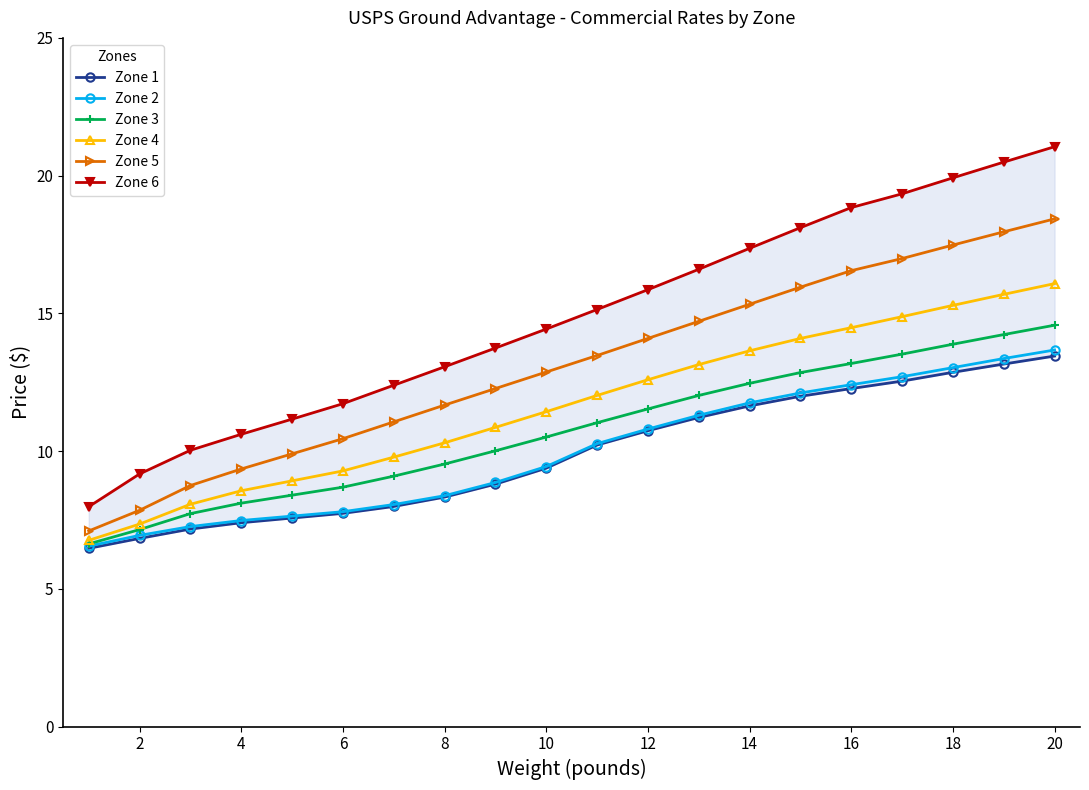

True or false: Zone 5 and Zone 1 intersect in this chart.

False